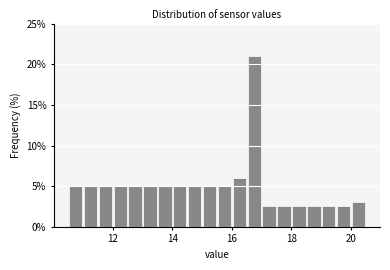

Around what value on the x-axis is the tallest bar? Give the approximate position of its centre, as read against the axis.

16.8